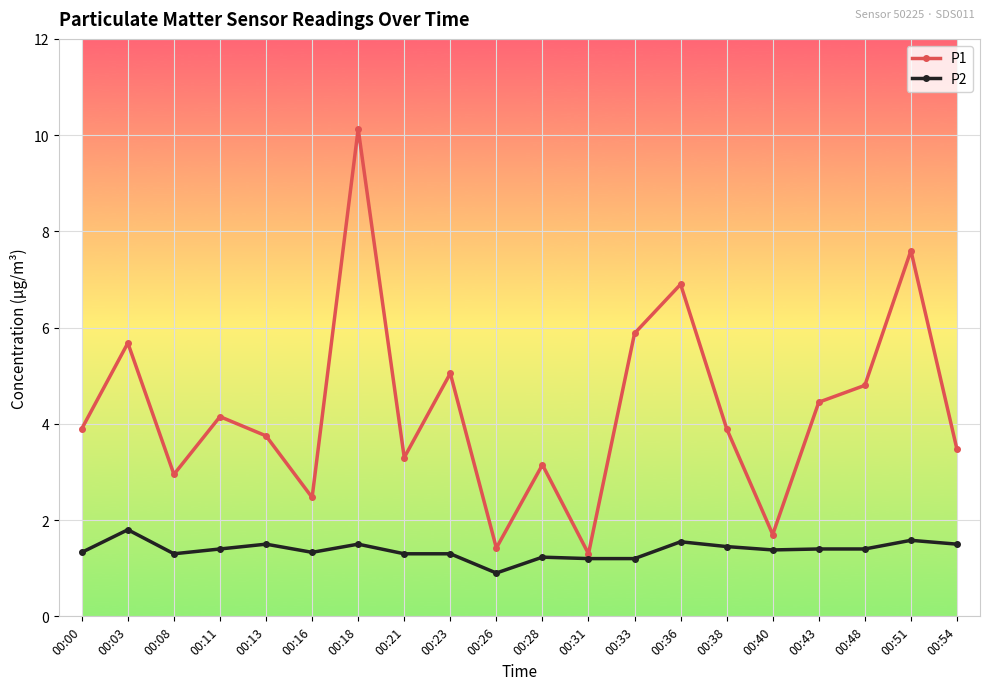

At which label is P1 closest to 5?

00:23